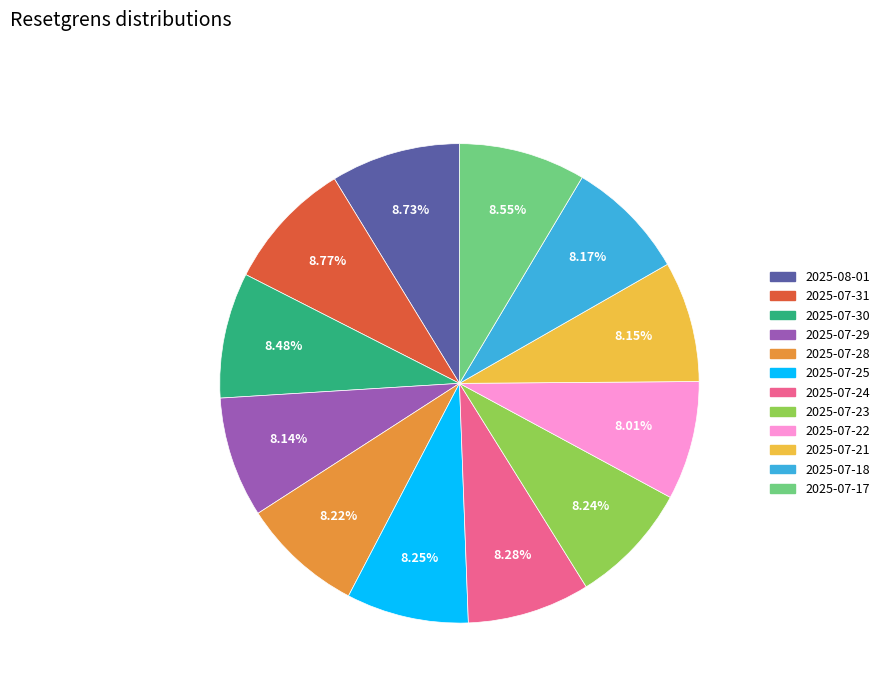

How much of the chart is everything except 2025-07-22?

92.0%